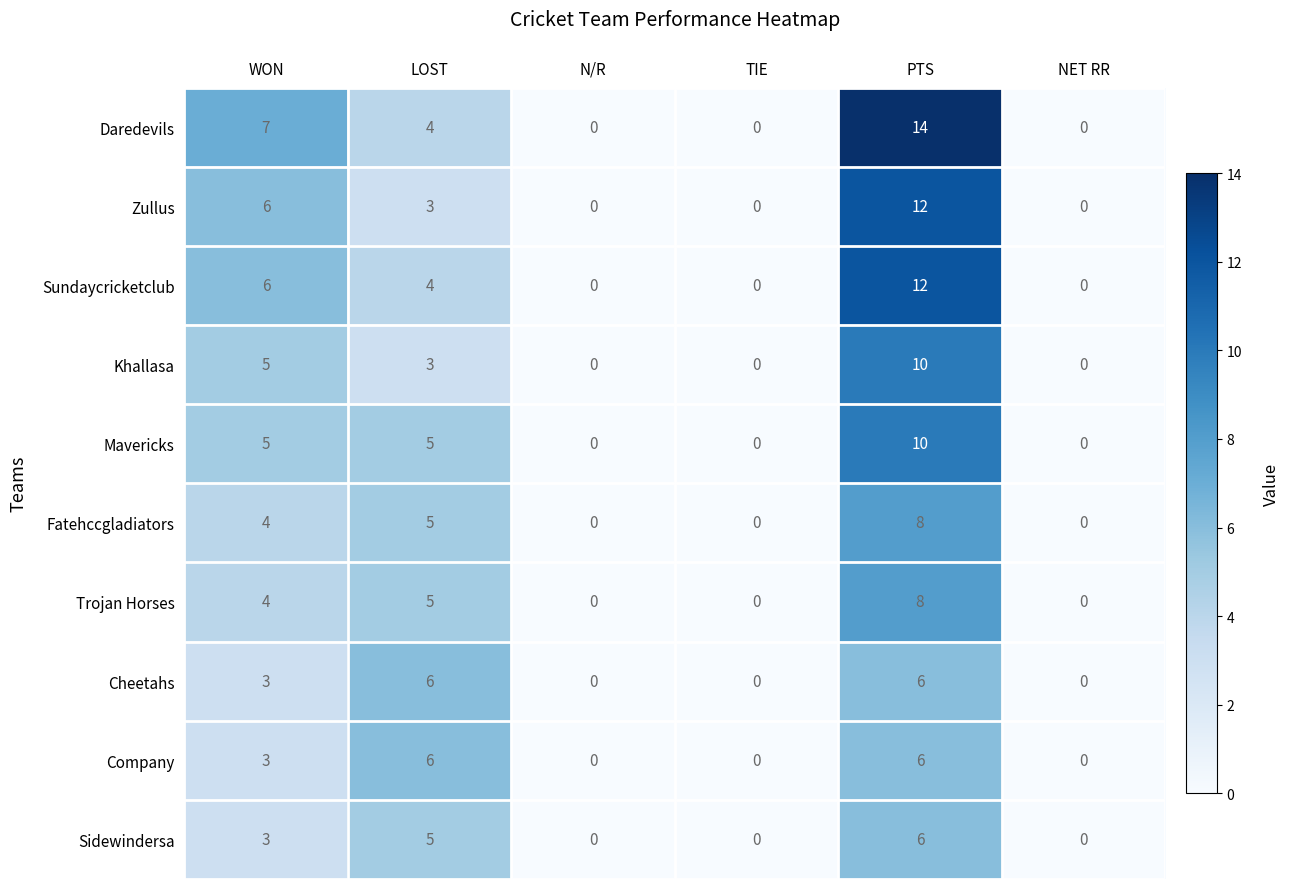

At which label is Khallasa closest to 5?

WON